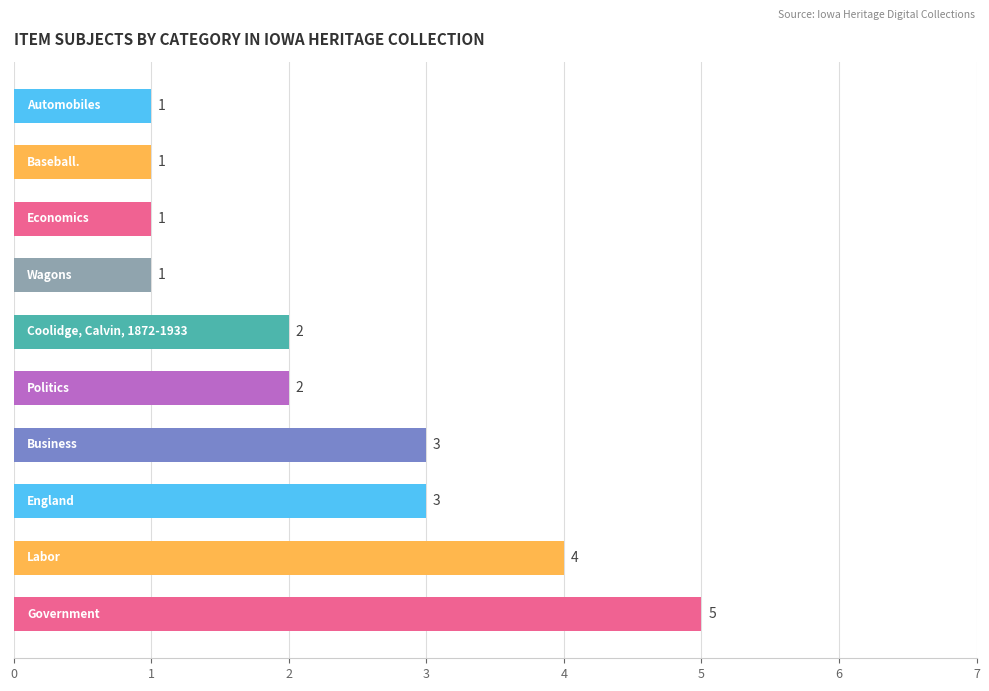

What is the sum of all values?

23